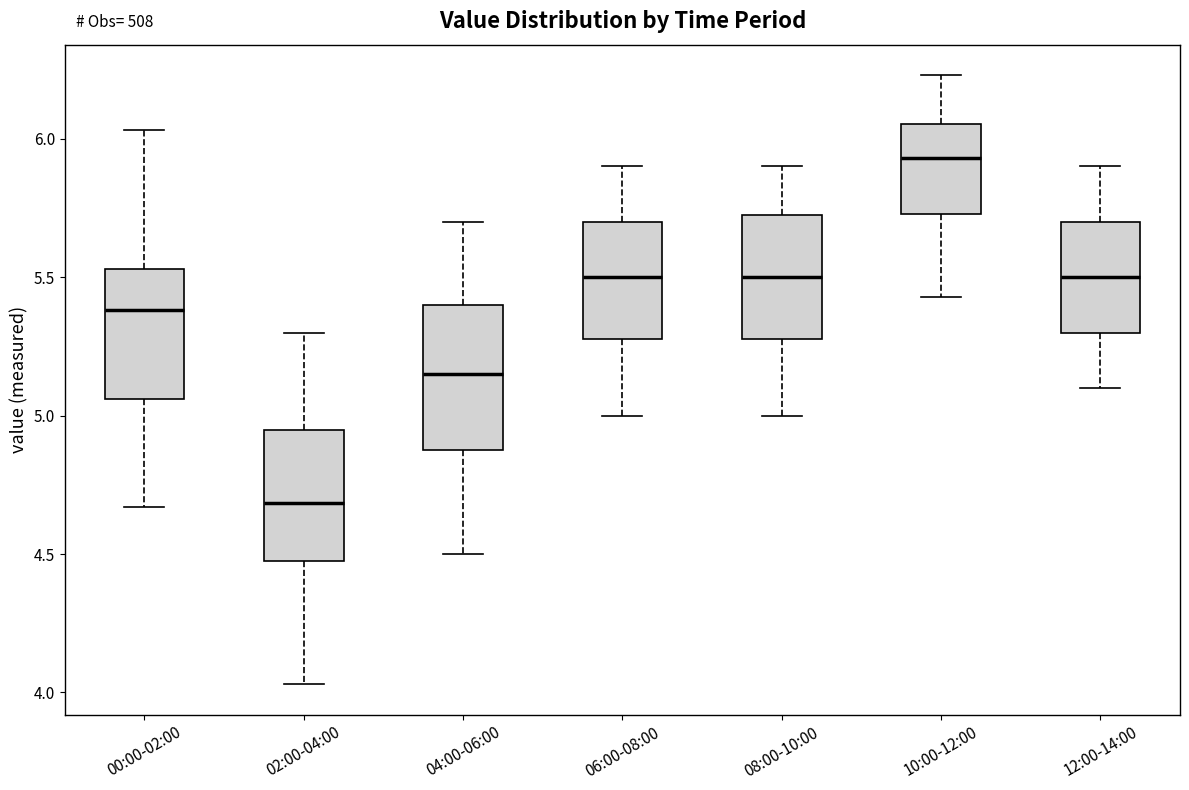

Where does the lower whisker of the box for 06:00-08:00 end on the y-axis? The values are not printed on the chart, so give them approximately, as read against the axis.

5.00